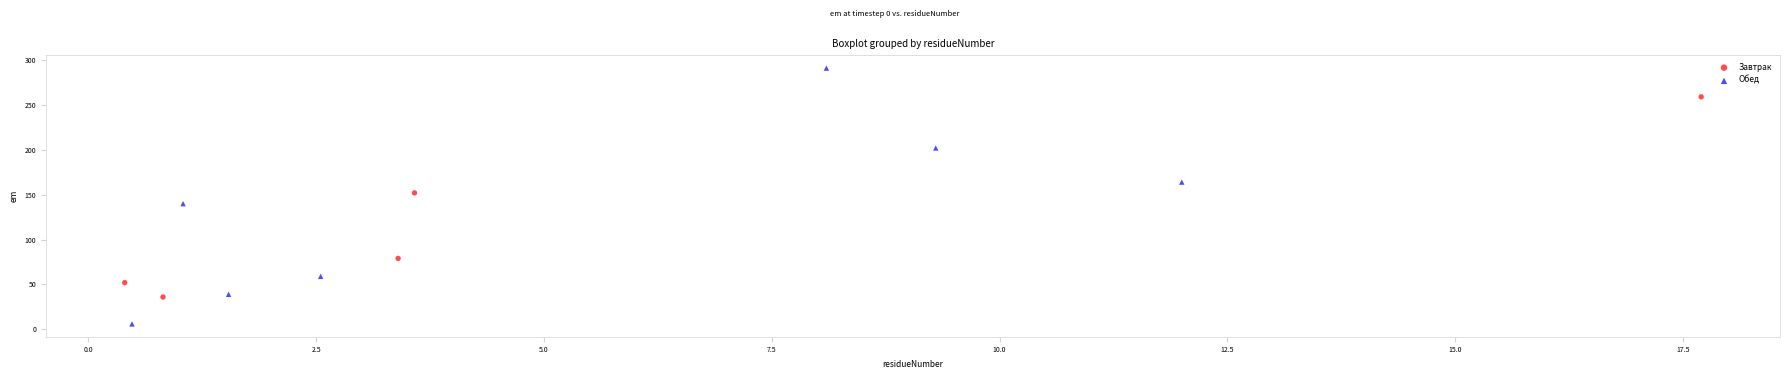

Which series has the widest spread of Y values?

Обед